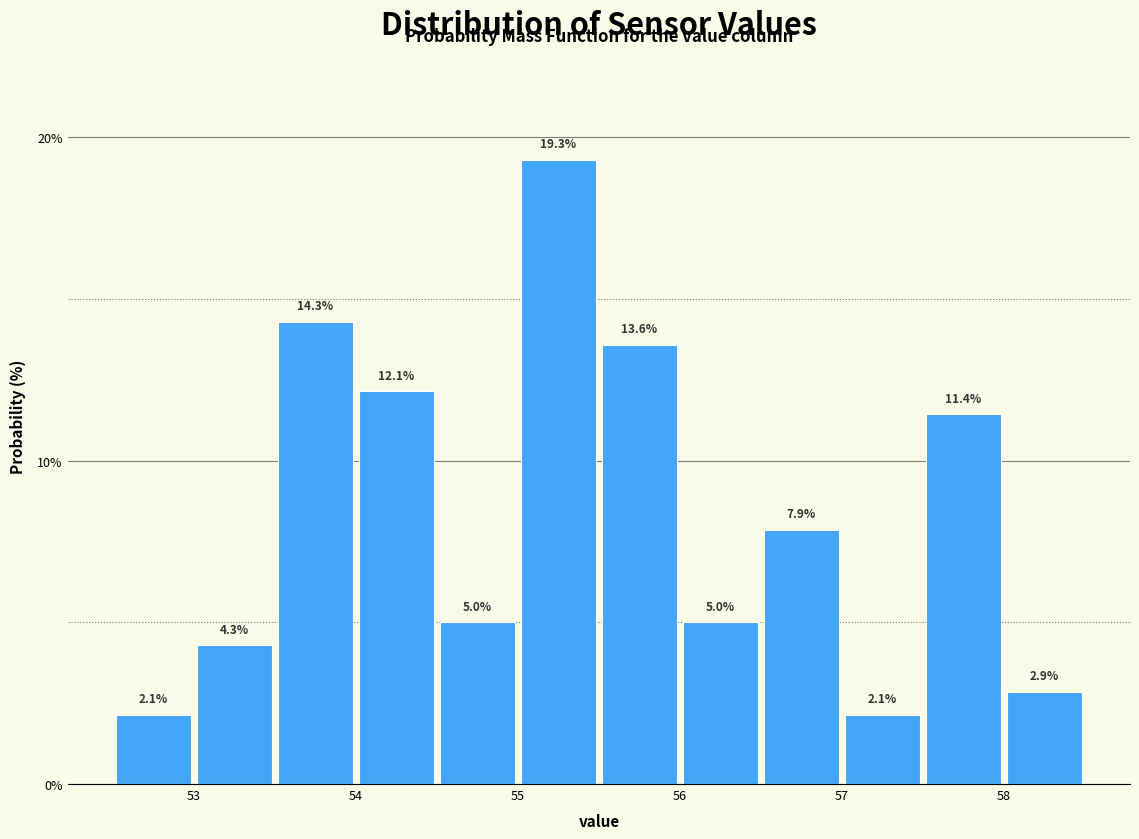

Reading left to right, transcribe this chart: for each bar, give the range it covers on the x-axis and its height.

52.5 to 53.0: 2.1
53.0 to 53.5: 4.3
53.5 to 54.0: 14.3
54.0 to 54.5: 12.1
54.5 to 55.0: 5.0
55.0 to 55.5: 19.3
55.5 to 56.0: 13.6
56.0 to 56.5: 5.0
56.5 to 57.0: 7.9
57.0 to 57.5: 2.1
57.5 to 58.0: 11.4
58.0 to 58.5: 2.9